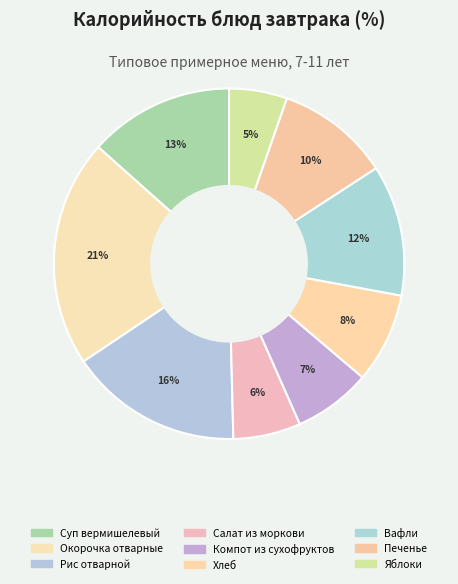

How many slices are in this pie chart?

9